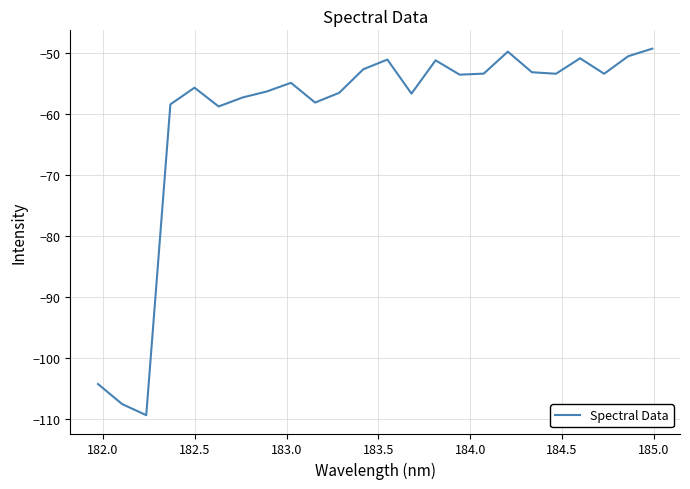

Does the chart display data point markers on the line(s)?

No